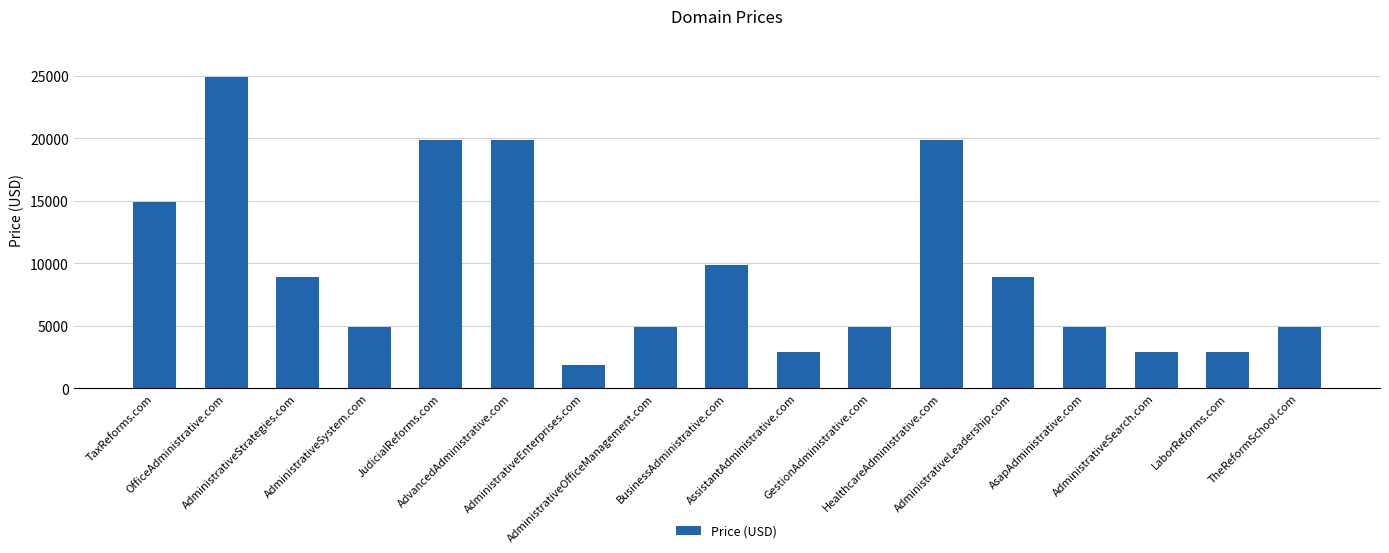

Are the bars horizontal?

No